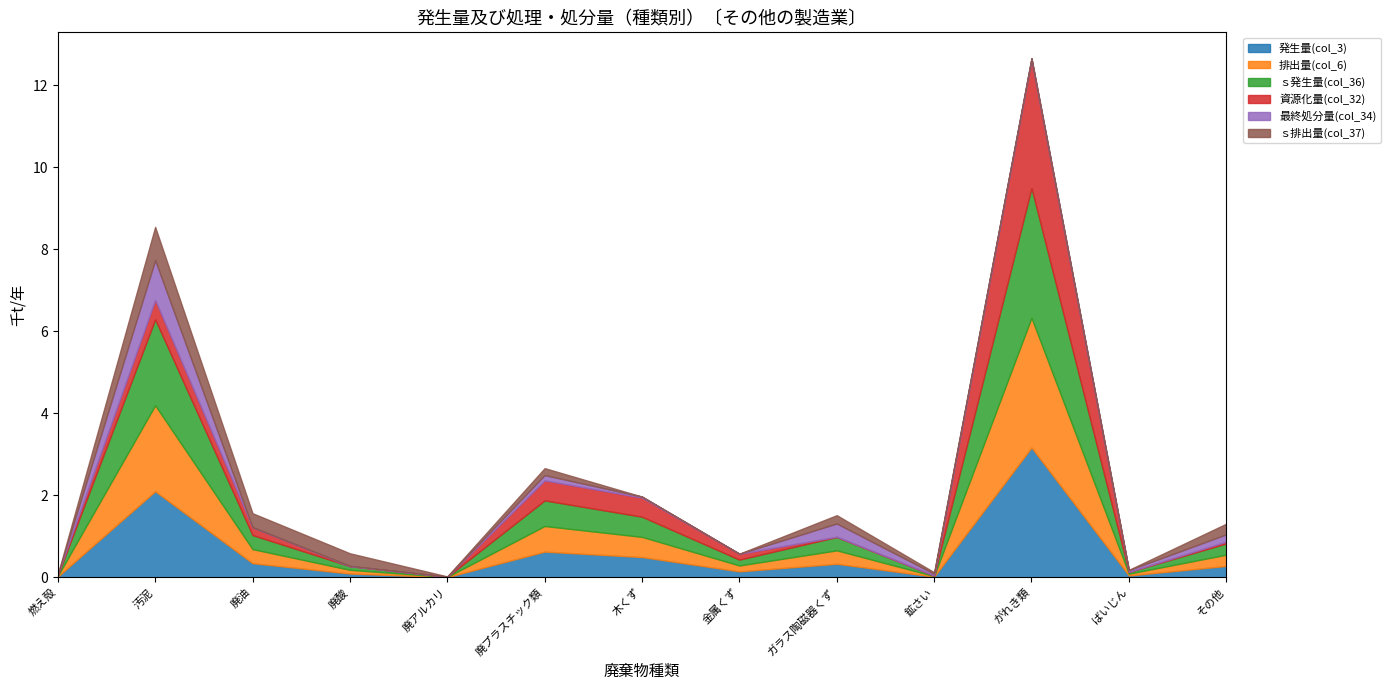

At which category is the sum across all series the highest?

がれき類